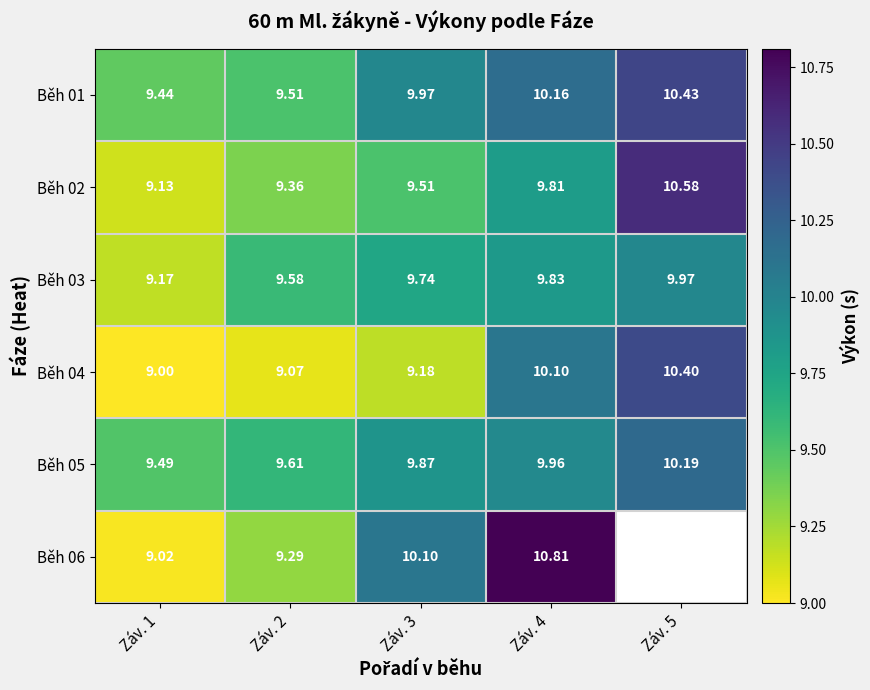

What is the total value across all series at Záv. 3?

58.4